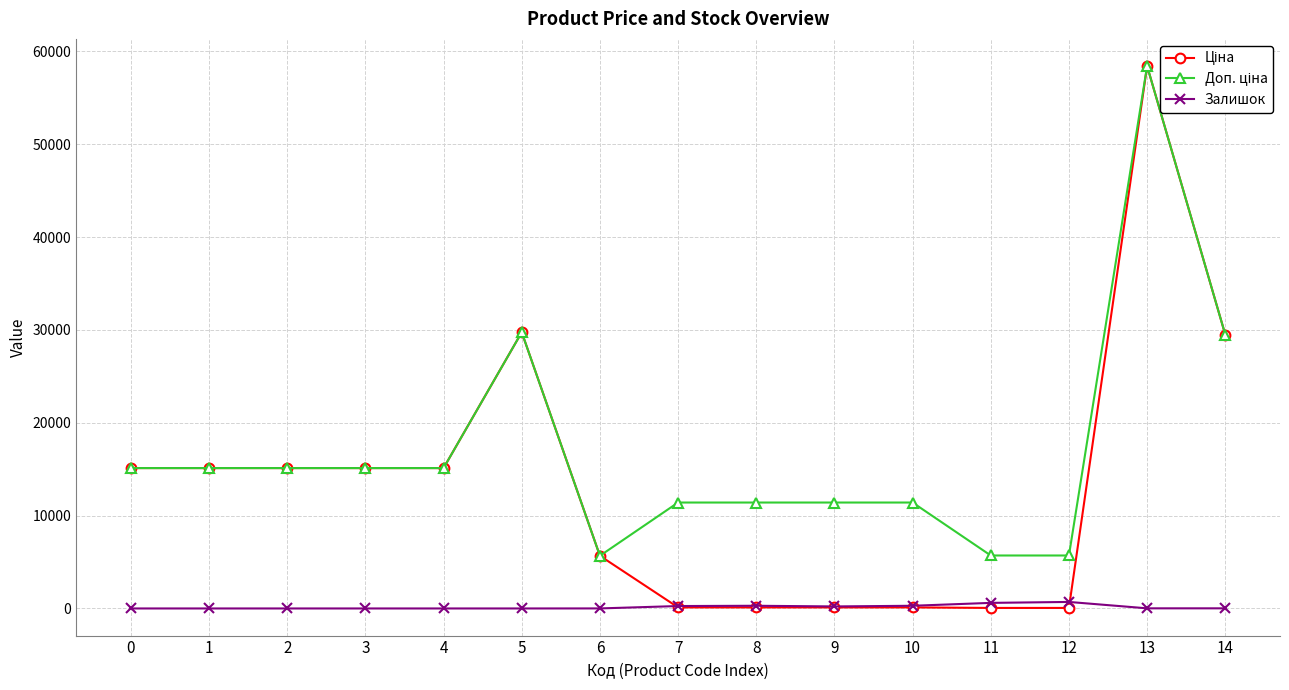

What is the maximum value shown in the chart?

58426.5